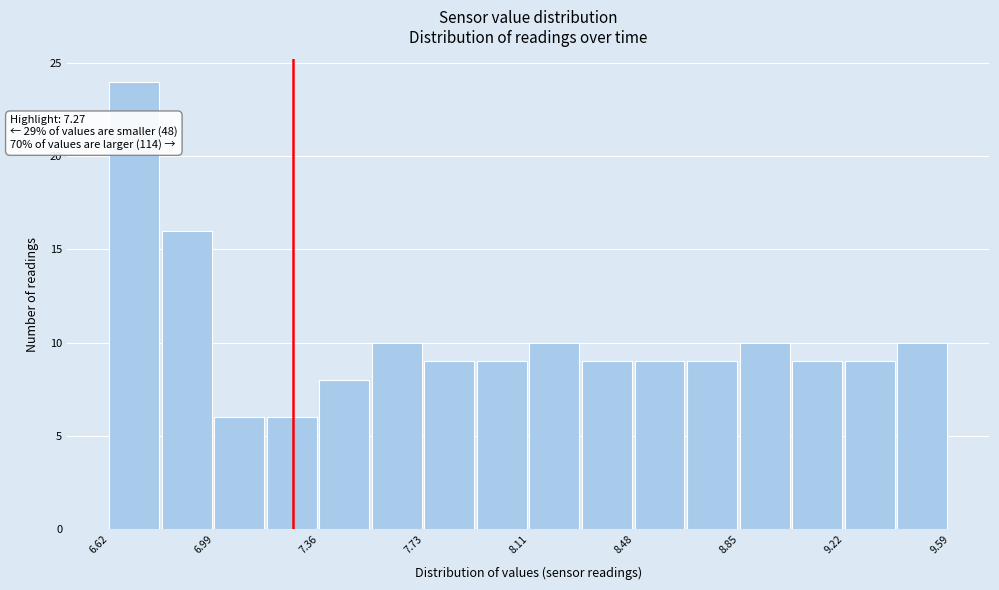

Read against the x-axis, roughly where is the centre of the tallest bar?

6.70